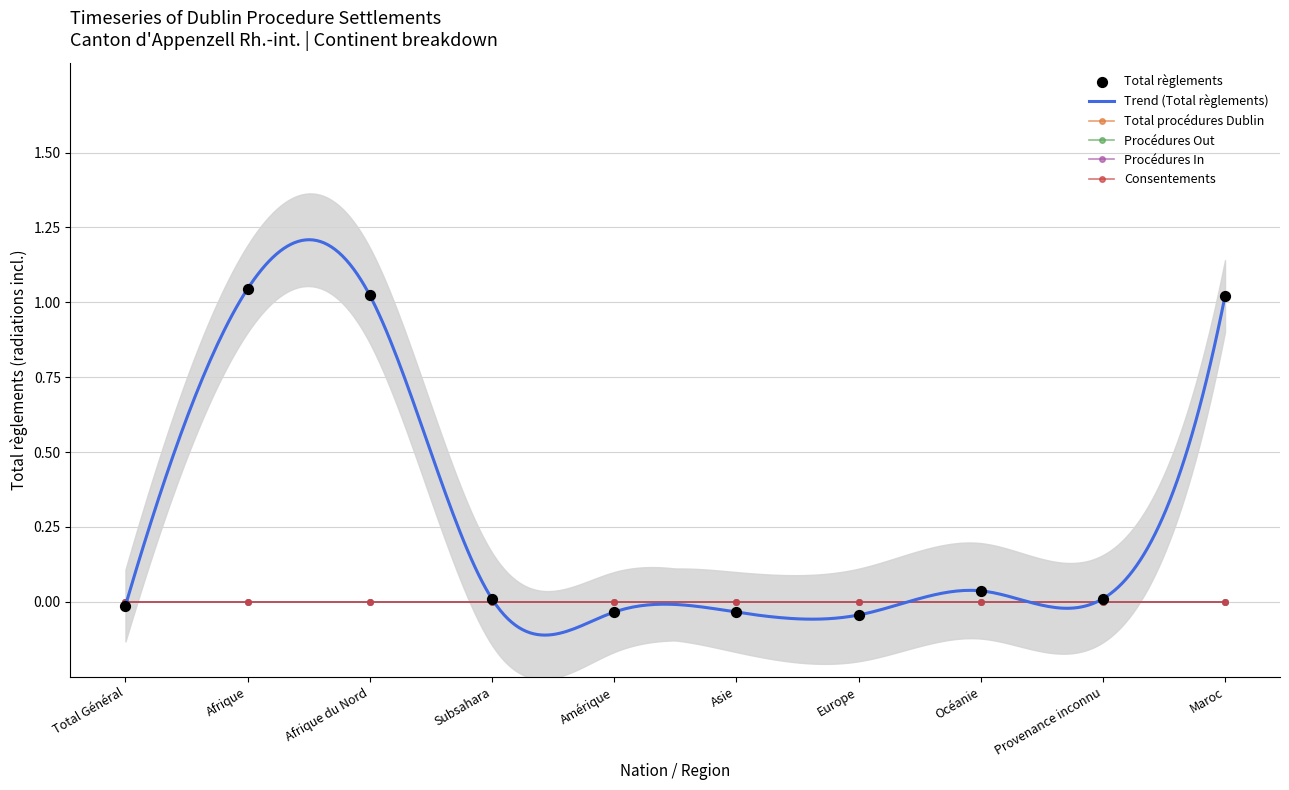

Which series has the largest total across all categories?

Total règlements